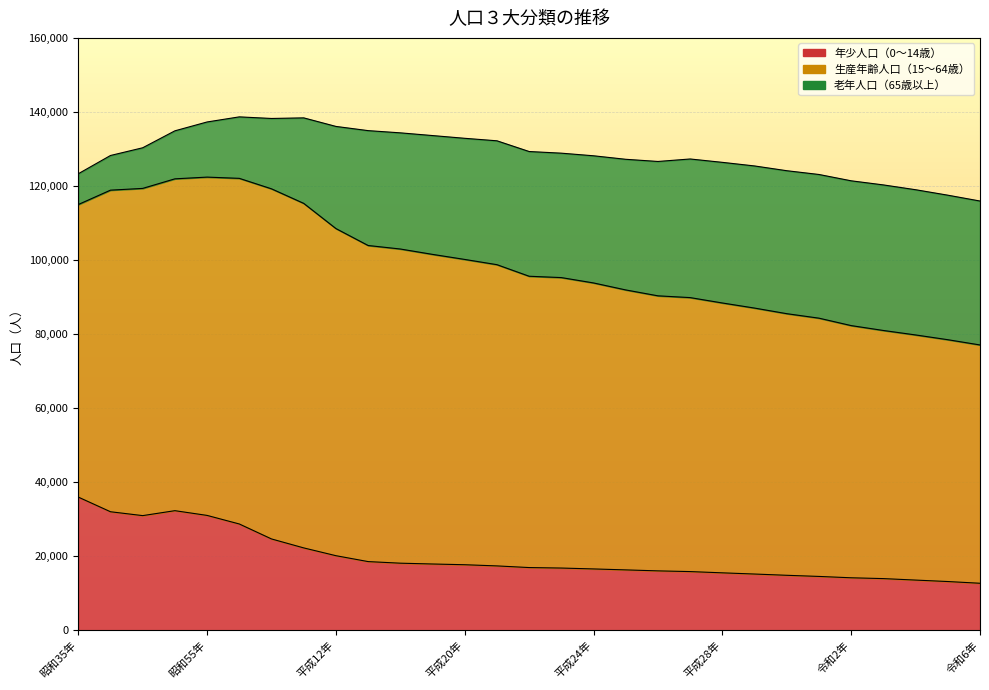

True or false: 老年人口（65歳以上） and 生産年齢人口（15～64歳） intersect in this chart.

False